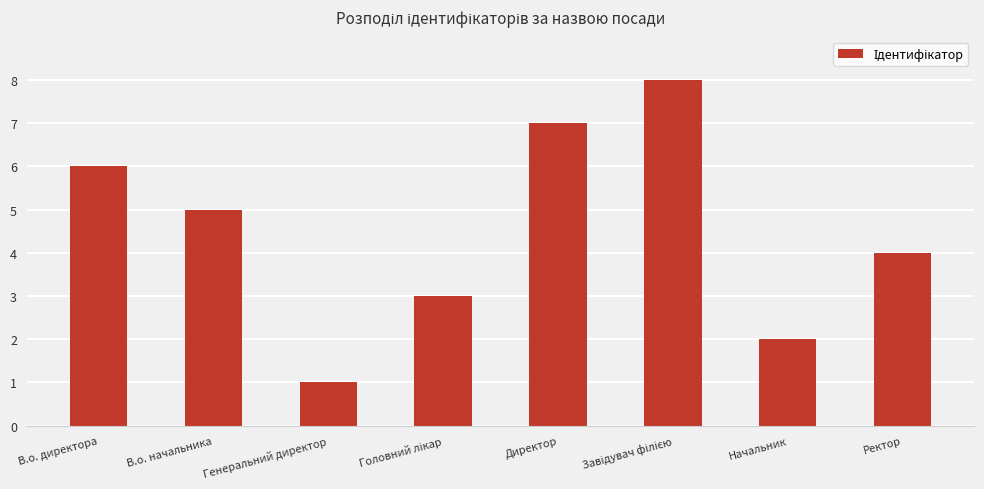

What is the greatest value displayed?

8